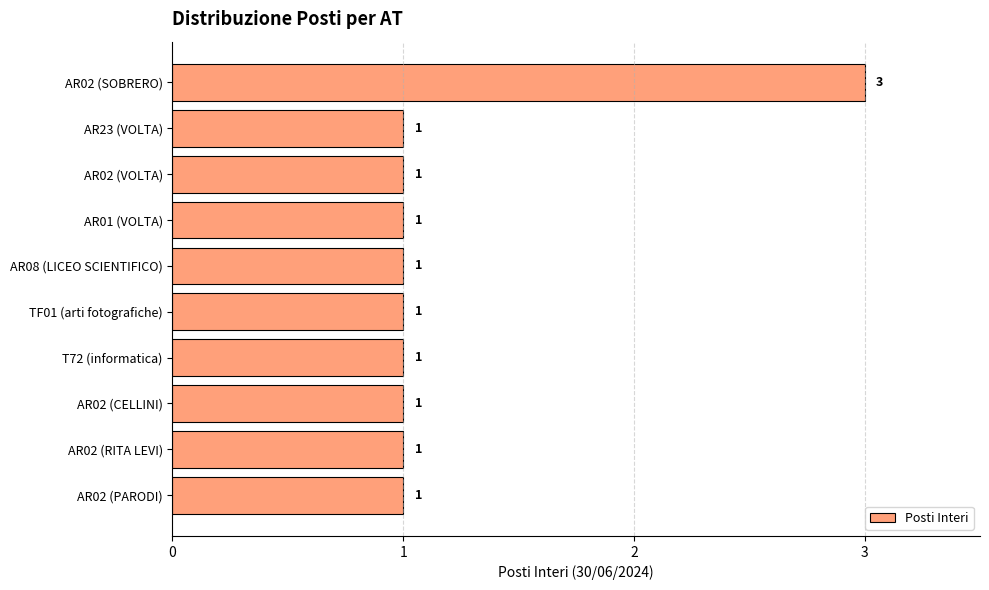

Approximately how many times larger is the value at AR08 (LICEO SCIENTIFICO) compared to AR02 (VOLTA)?

1.0